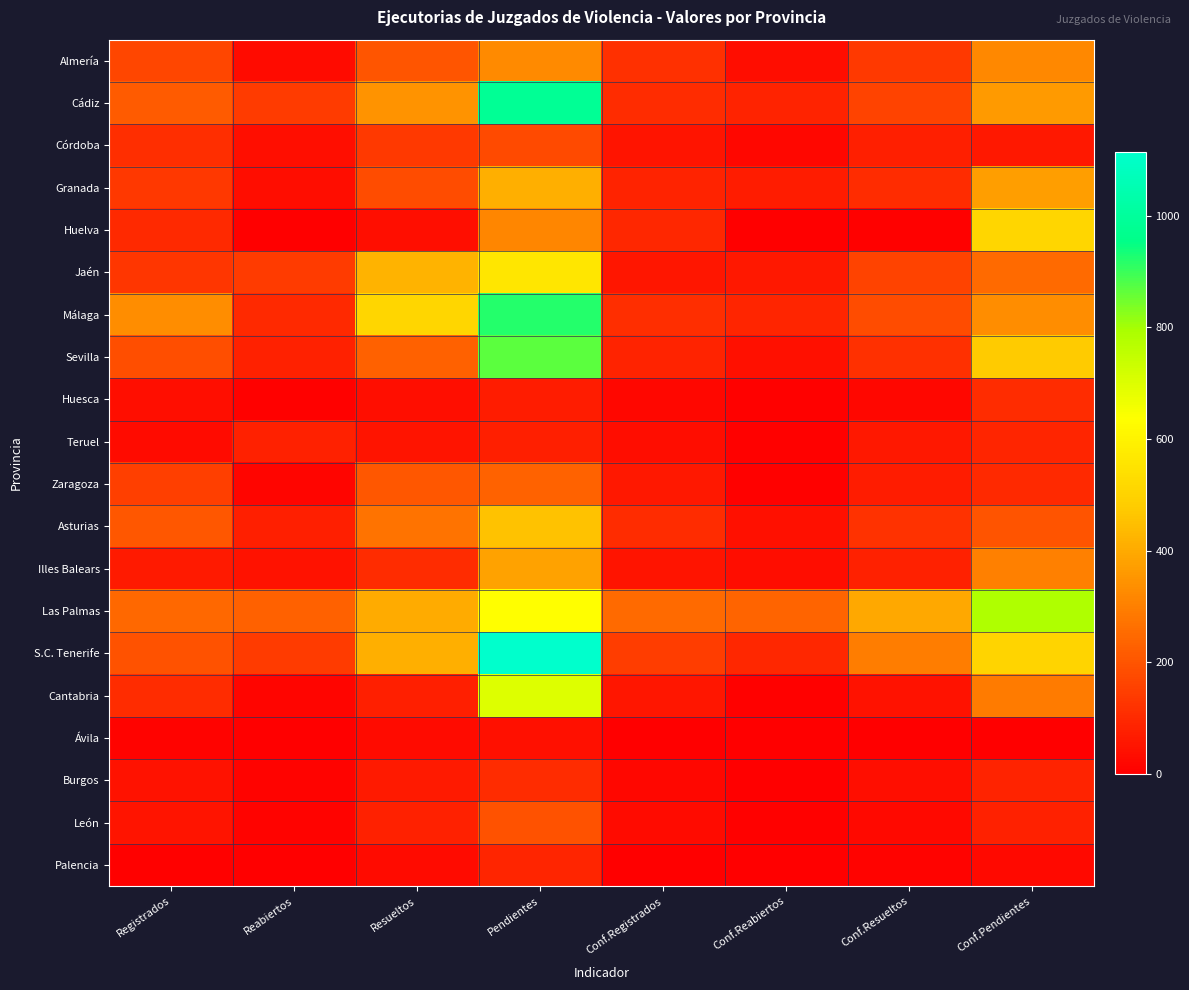

Rank the series at Reabiertos from highest to lowest value.

Las Palmas, Cádiz, S.C. Tenerife, Jaén, Málaga, Teruel, Sevilla, Asturias, Illes Balears, Córdoba, Granada, Almería, Zaragoza, Cantabria, León, Burgos, Huesca, Huelva, Ávila, Palencia